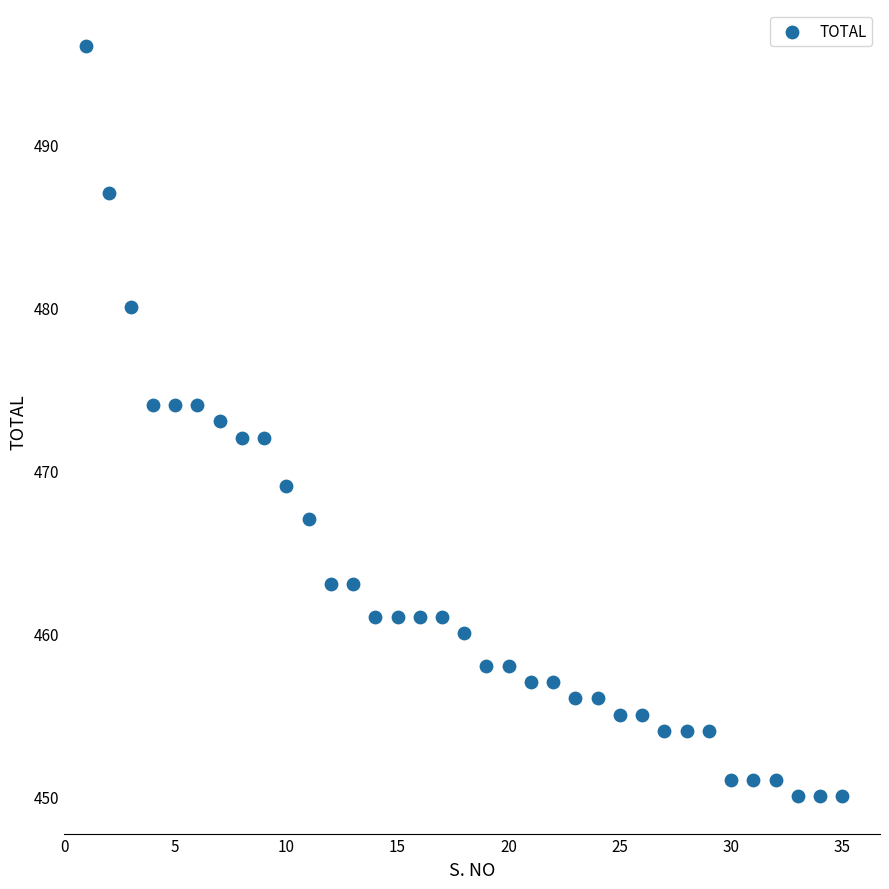

What is the range of Y values (max minus min)?

46